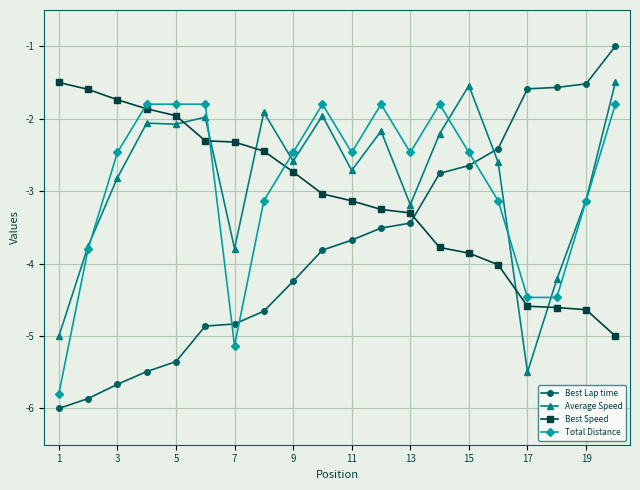

Which series has the widest spread of values?

Best Lap time